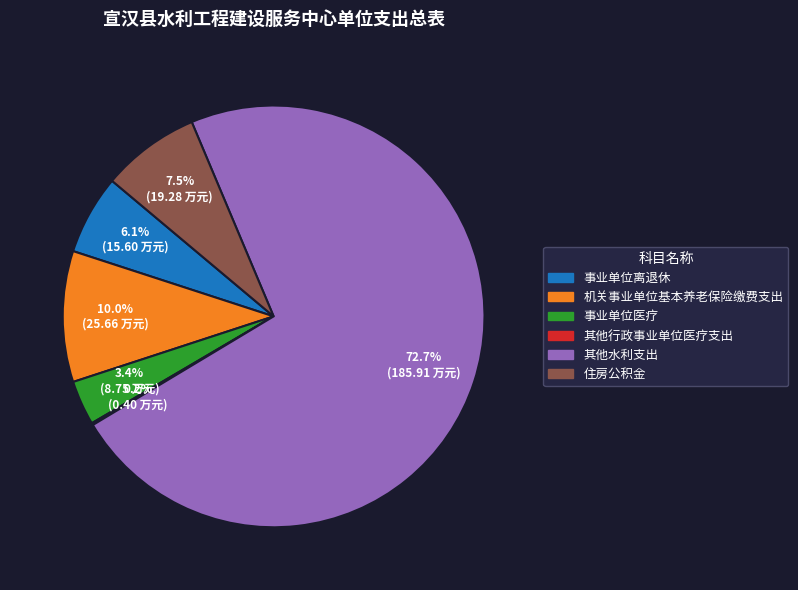

How much of the chart is everything except 事业单位离退休?

93.9%